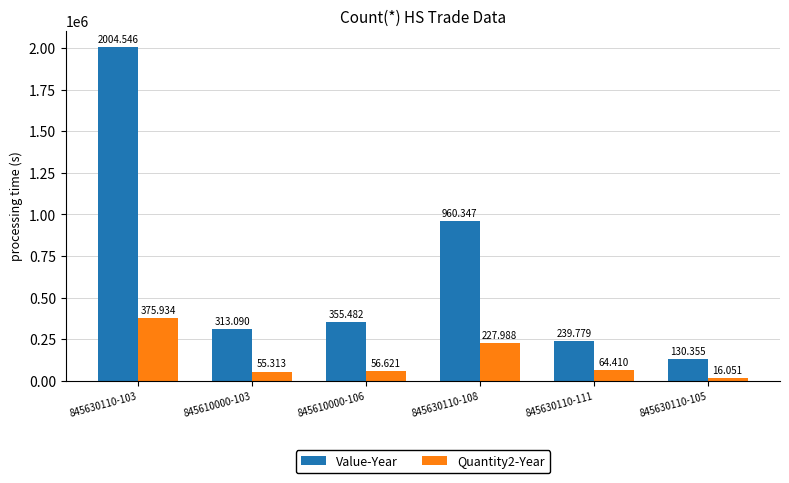

Which has a higher value, 845610000-103 or 845630110-103?

845630110-103